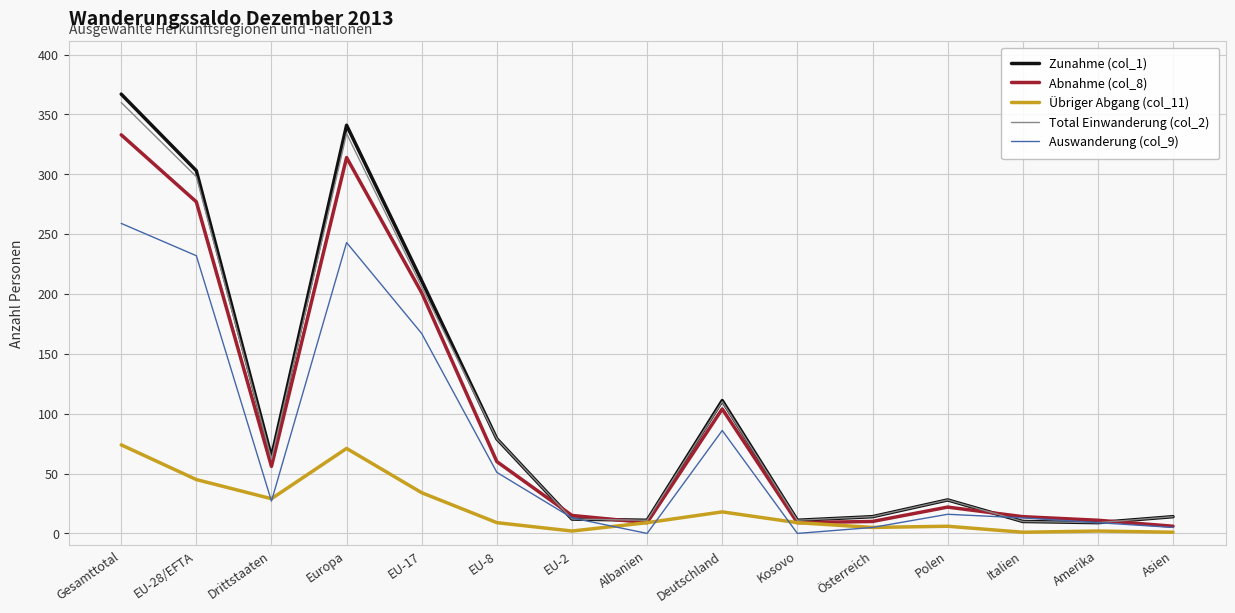

What is the average value of the Übriger Abgang (col_11) series?

21